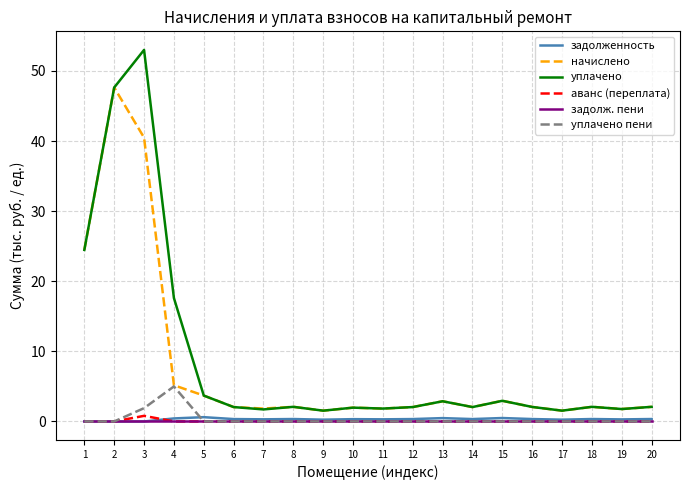

True or false: аванс (переплата) has a value of 0.0 at 19.

True